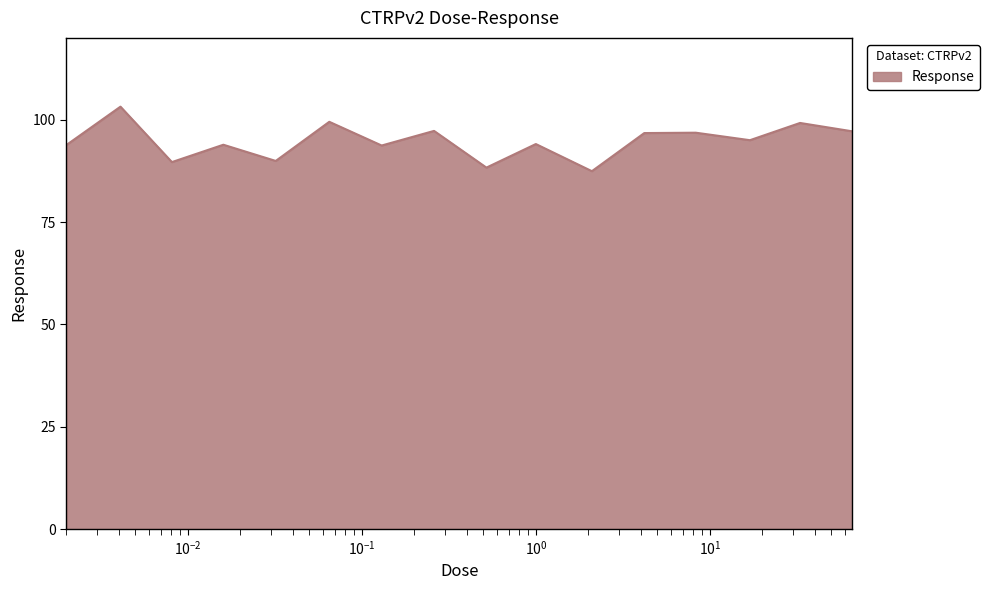

What is the minimum value shown in the chart?

87.4